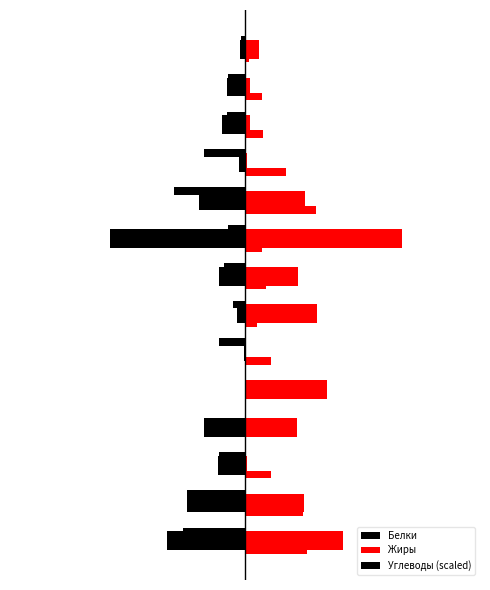

Which series has the largest total across all categories?

Жиры